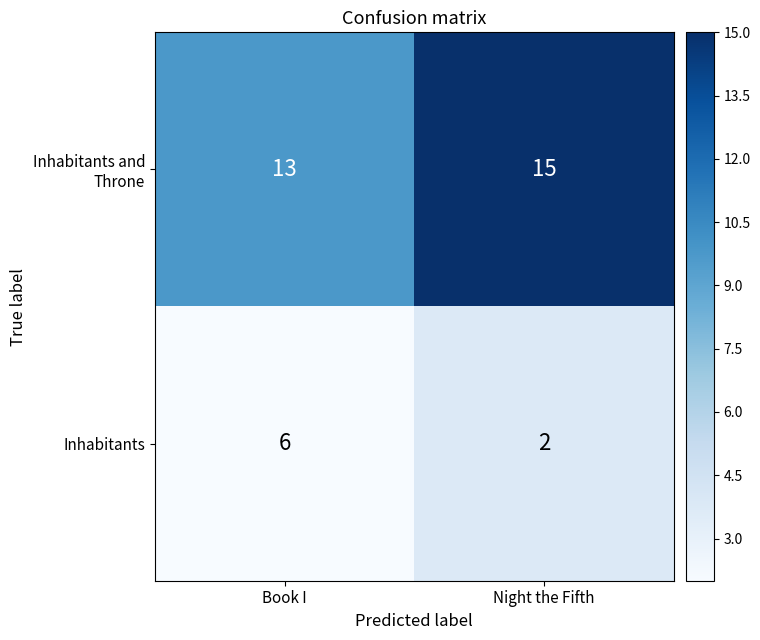

What is the average value of the Inhabitants series?

4